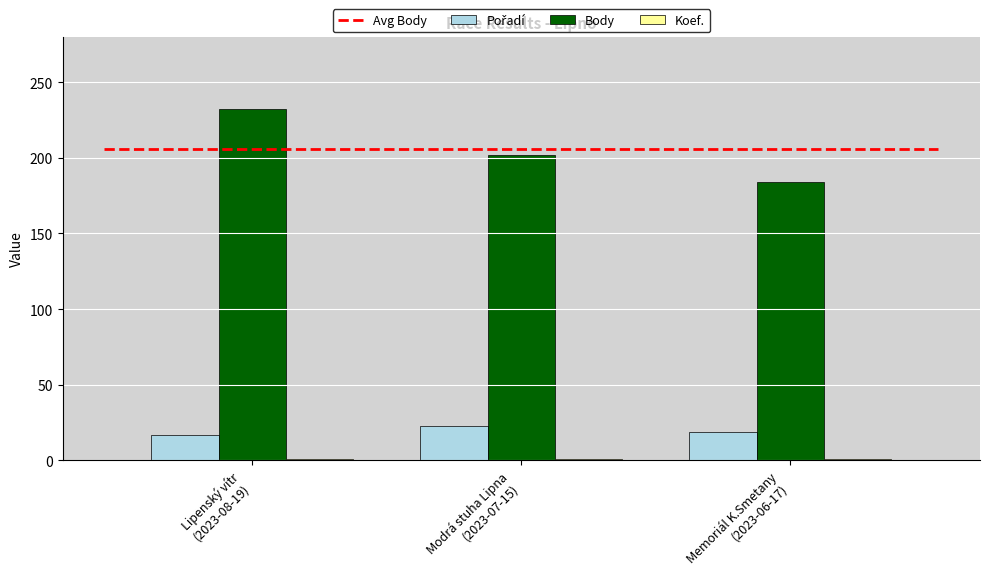

Between Modrá stuha Lipna
(2023-07-15) and Memoriál K.Smetany
(2023-06-17), which series saw the biggest shift?

Body